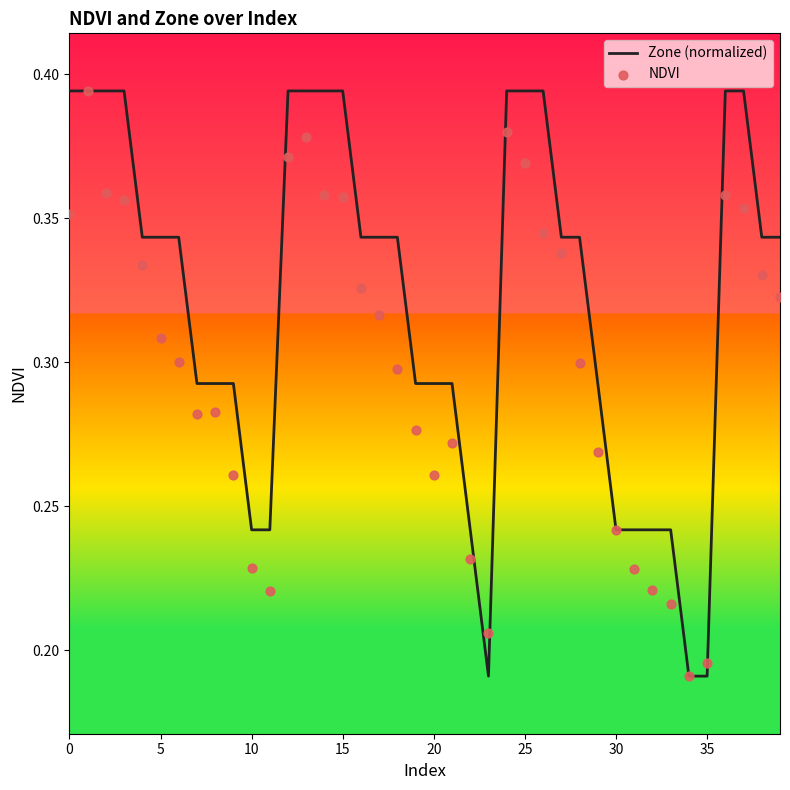

Which series contains the highest Y value?

Zone (normalized)